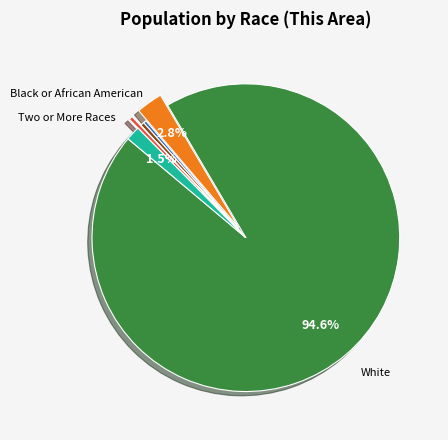

Is there any slice that represents more than half of the pie?

Yes